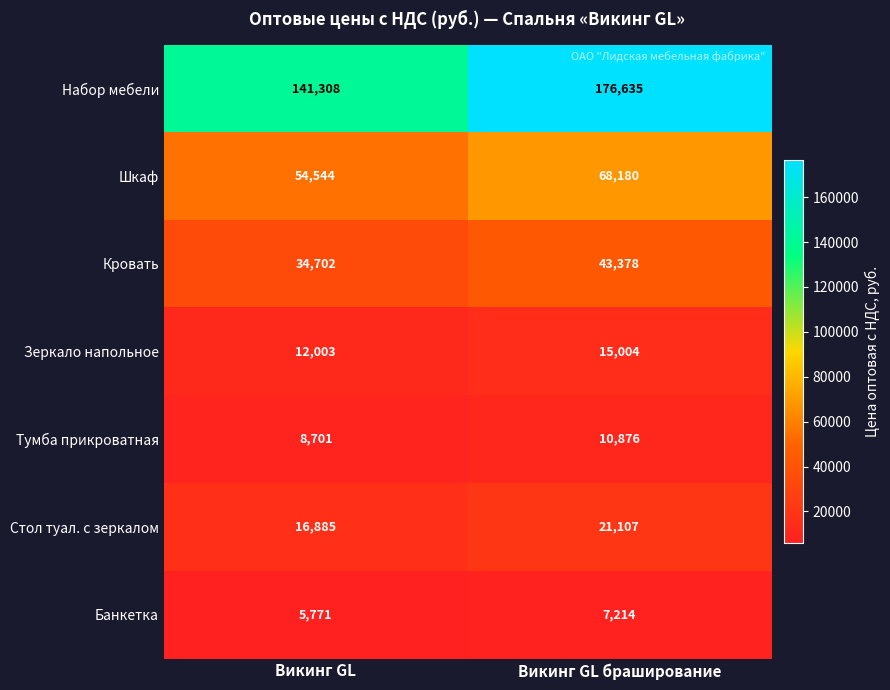

How many data points in Стол туал. с зеркалом are less than 21107?

1